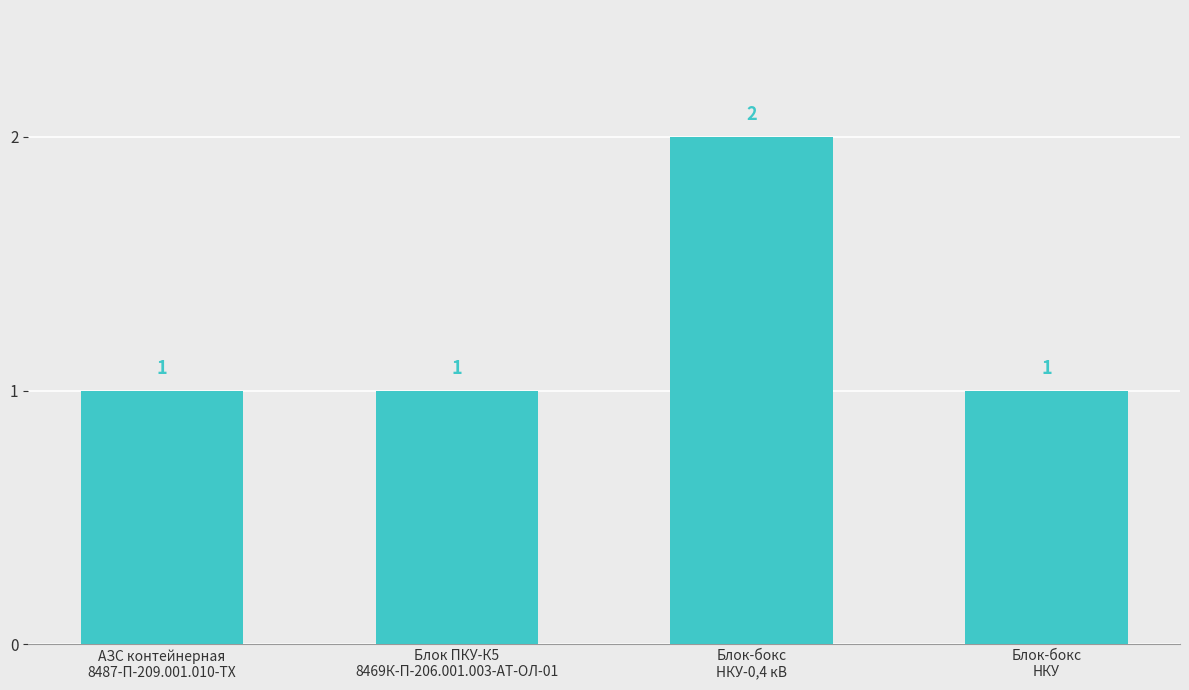

What is the label of the 2nd bar from the left?

Блок ПКУ-К5
8469К-П-206.001.003-АТ-ОЛ-01